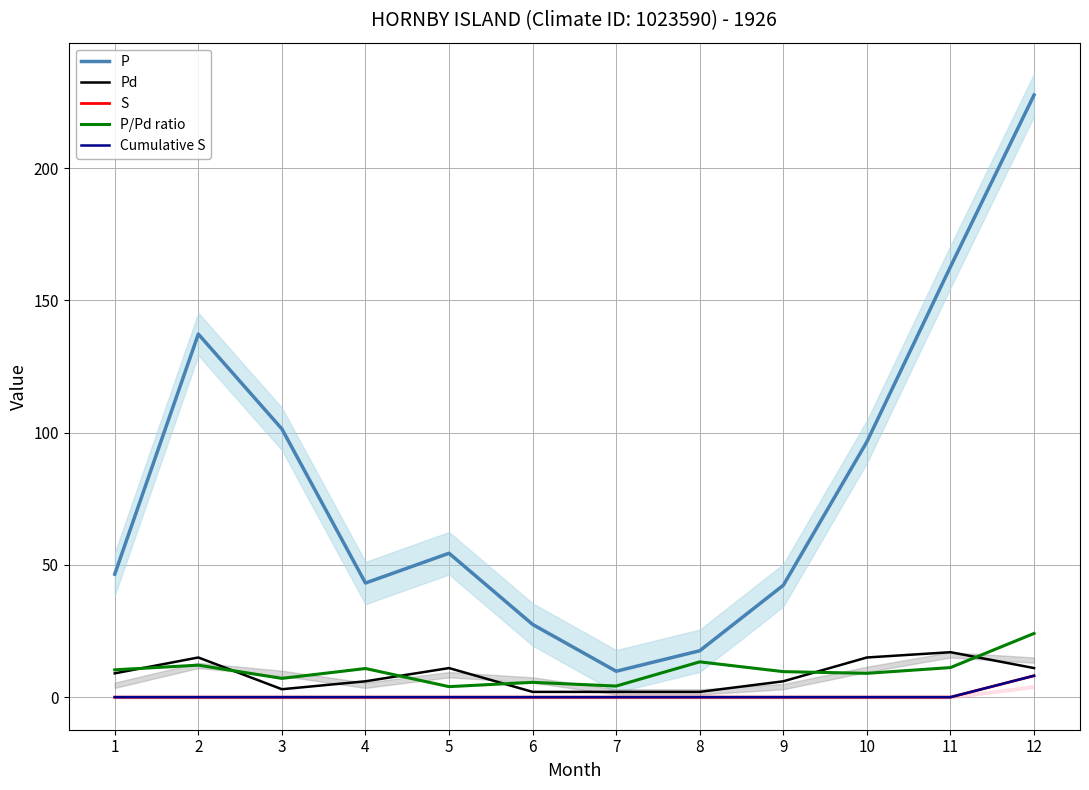

What is the total value across all series at 9?

57.9